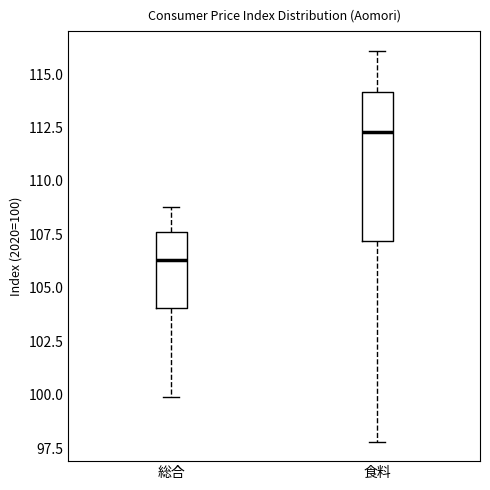

Comparing the boxes themselves (not the whiskers), which one is the tallest?

食料